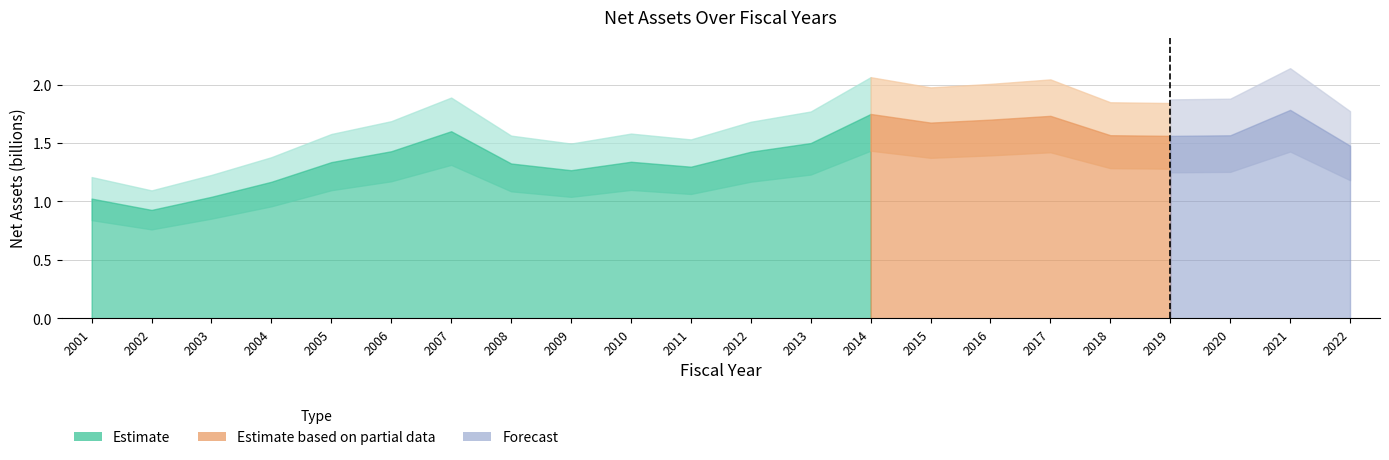

True or false: the data shows 1.3 at 2011.

True